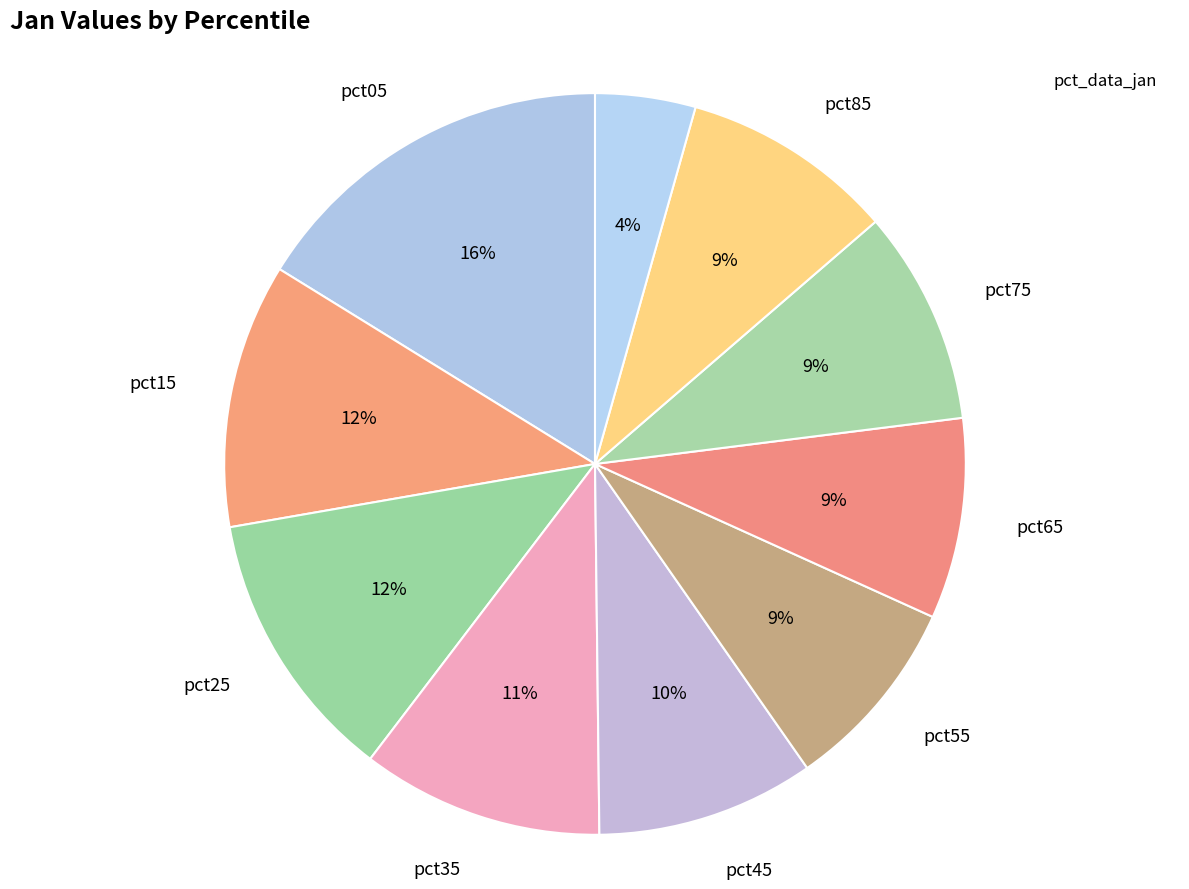

How many segments does this pie chart have?

10